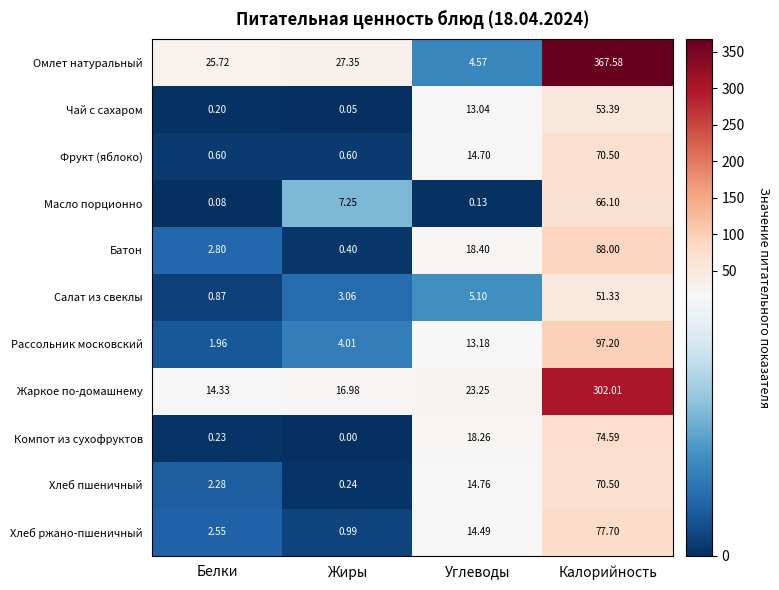

Rank the categories by Хлеб пшеничный value from lowest to highest.

Жиры, Белки, Углеводы, Калорийность